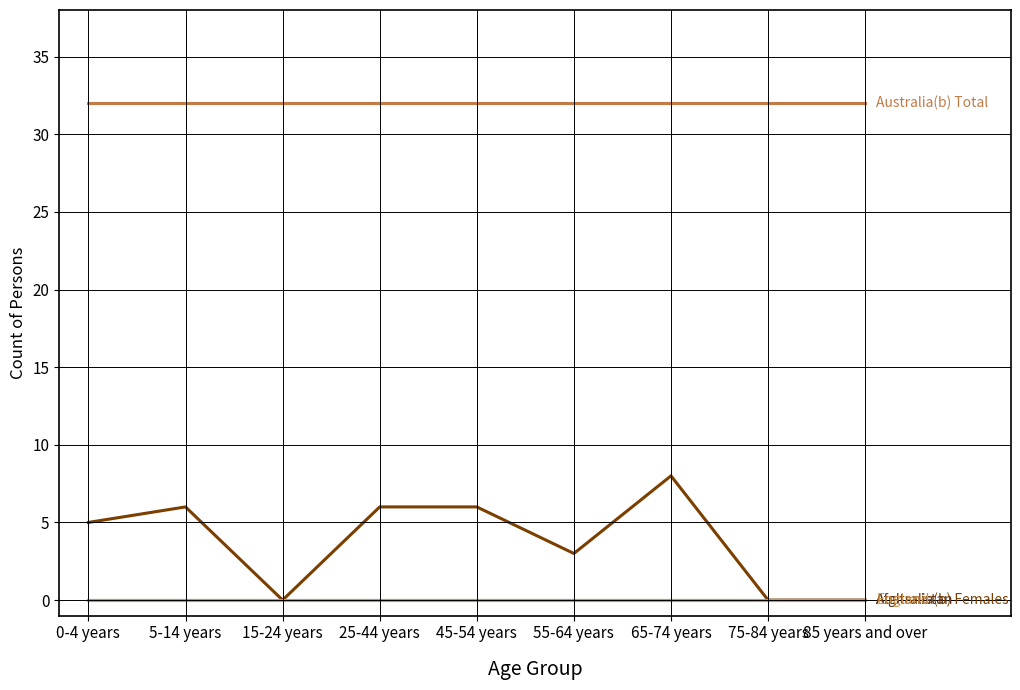

Is this an area chart (filled region under the line)?

No